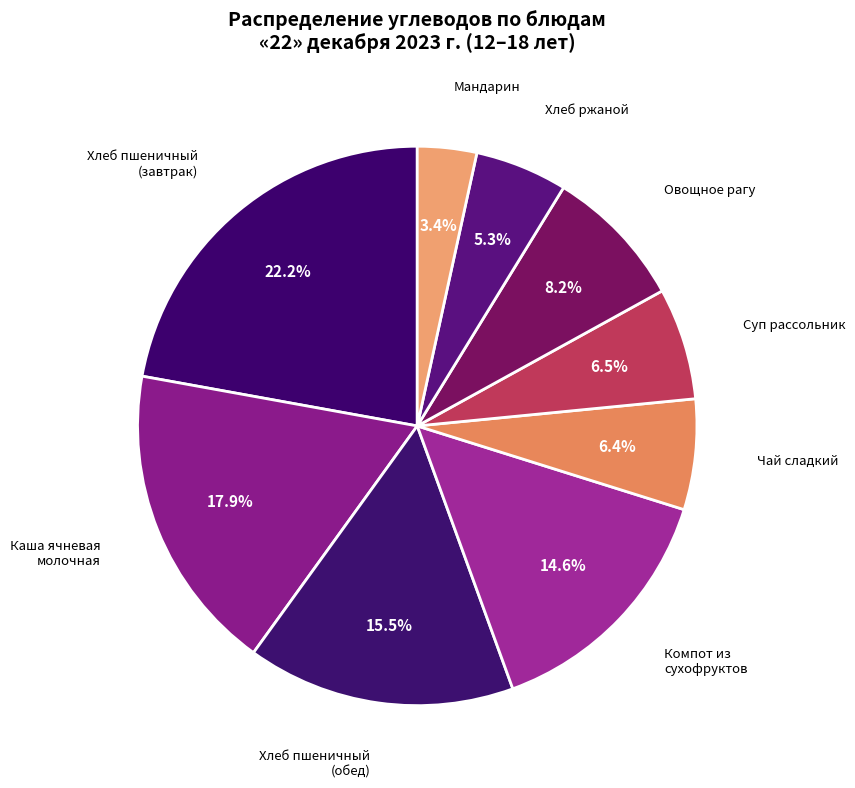

How many segments does this pie chart have?

9